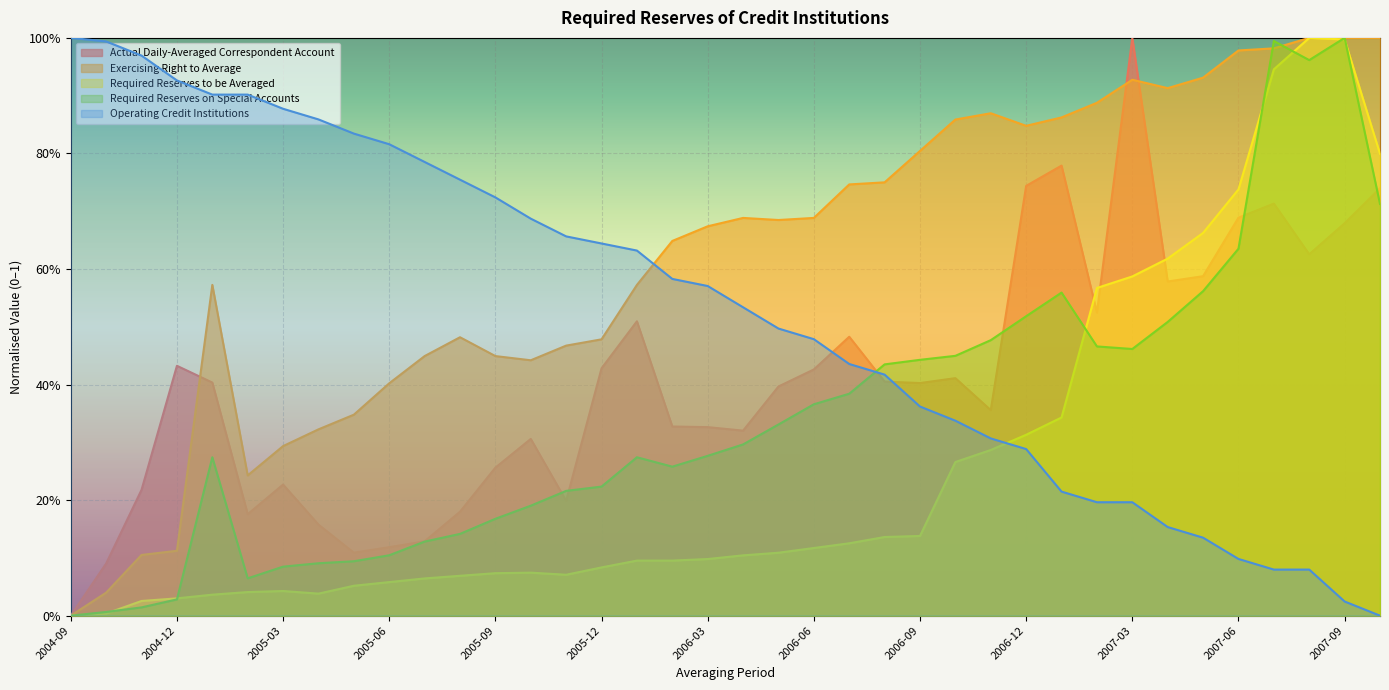

The value of Required Reserves to be Averaged at 2005-03 is 0.0. True or false?

True